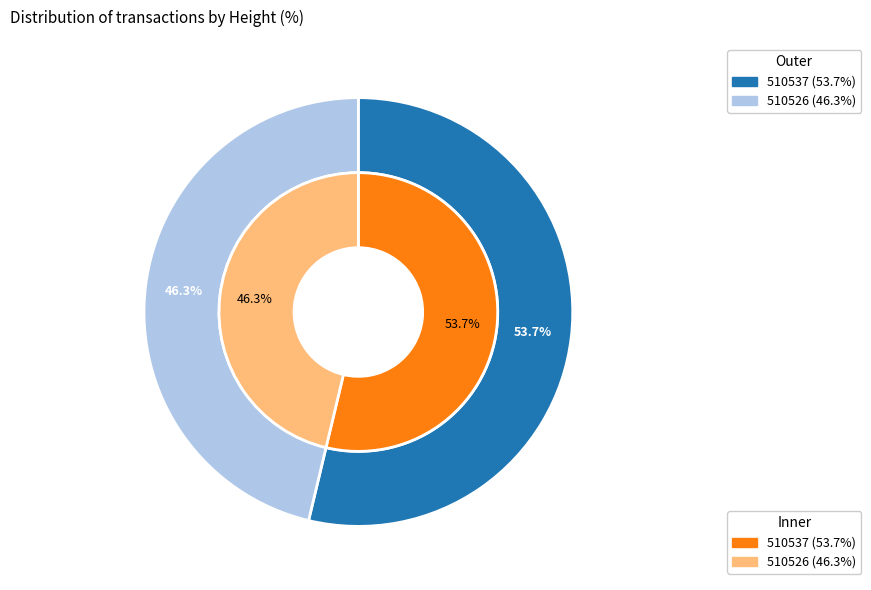

Count the number of slices in the pie.

2